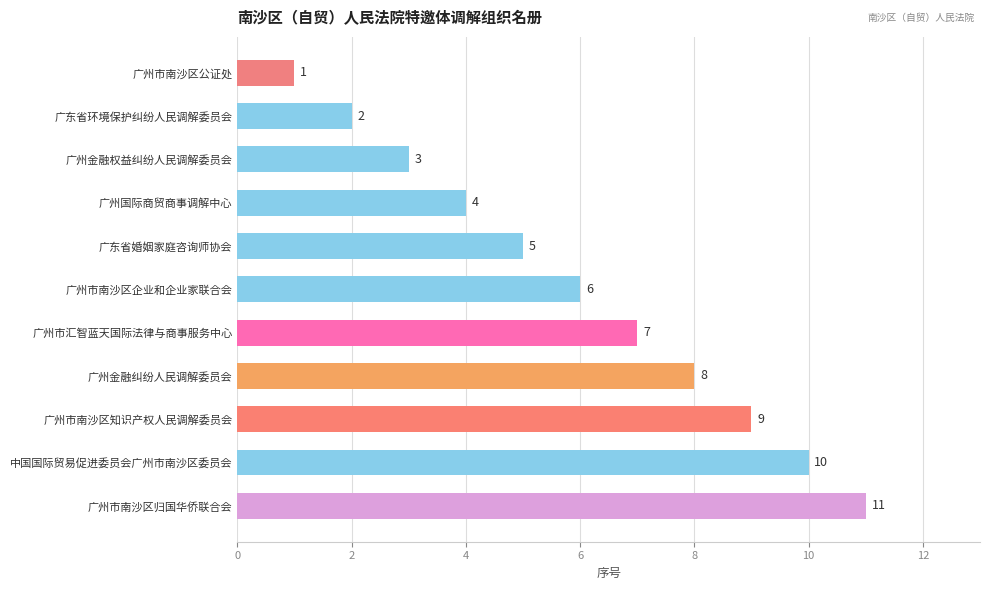

Read the value at 广州市南沙区知识产权人民调解委员会, to the nearest 5.

10